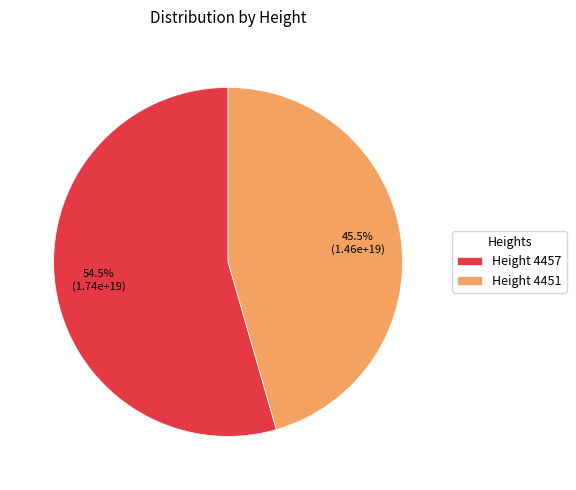

What percentage is NOT represented by Height 4451?

54.5%